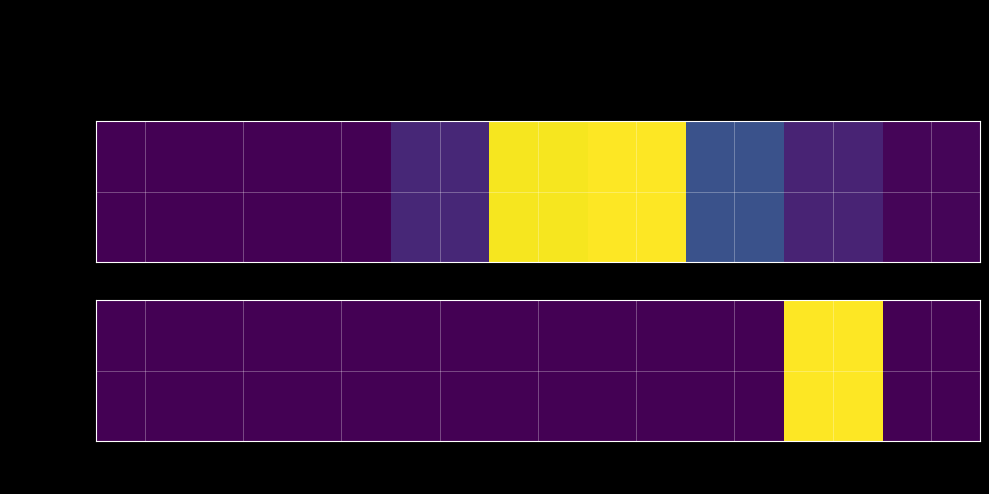

True or false: the data shows -5.3 at cm8.

False